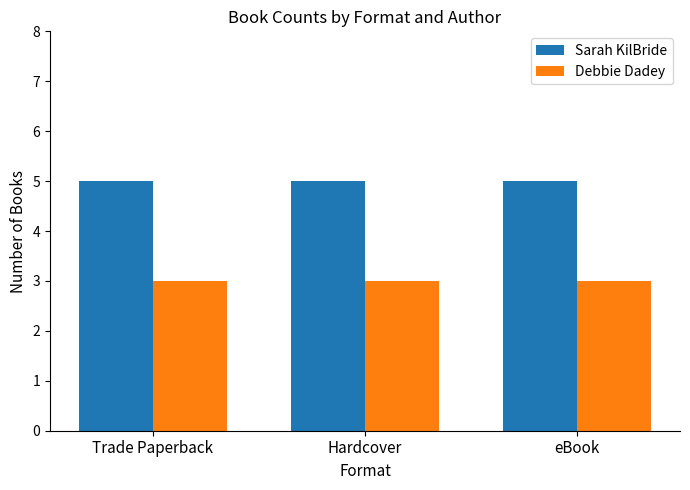

How many groups of bars are there?

3